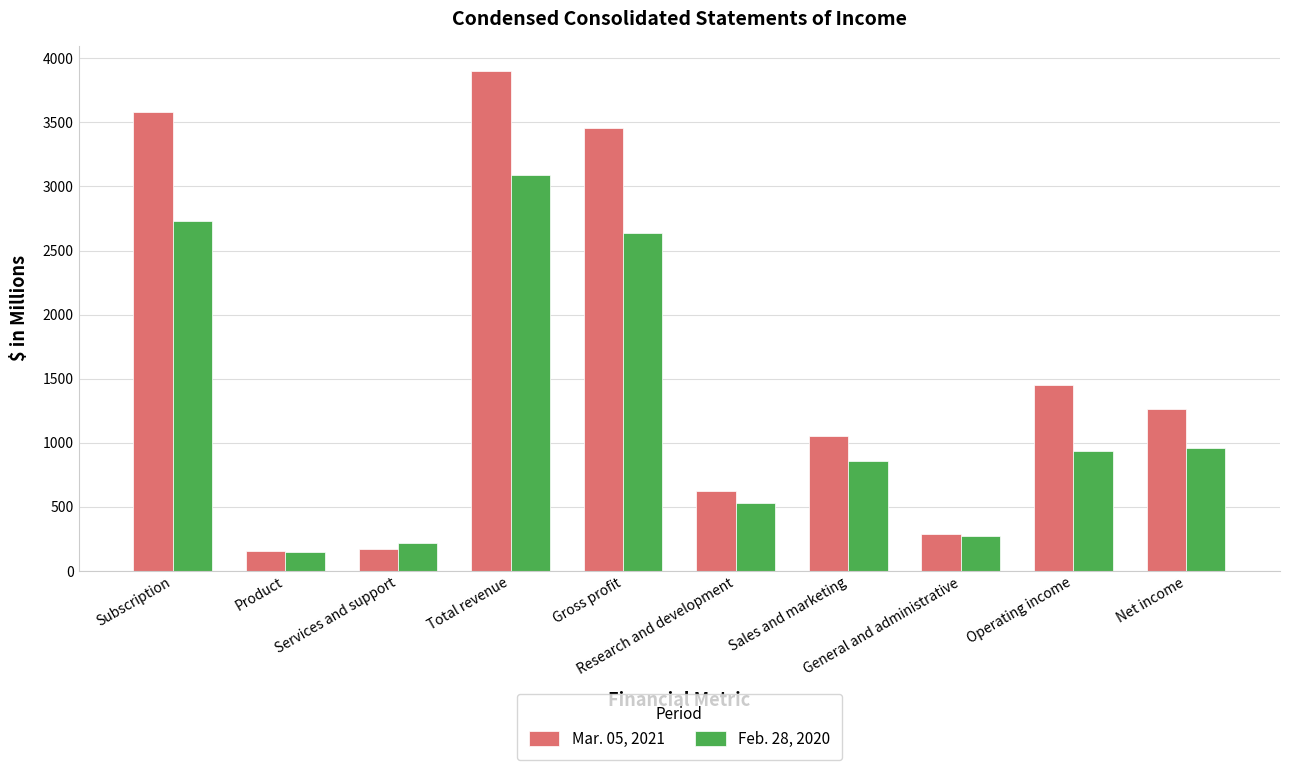

What is the label of the 3rd bar from the right?

General and administrative